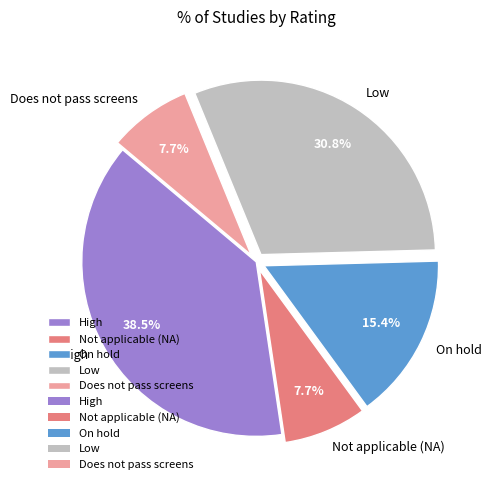

To the nearest percent, what is the combined percentage of Does not pass screens and Not applicable (NA)?

15%